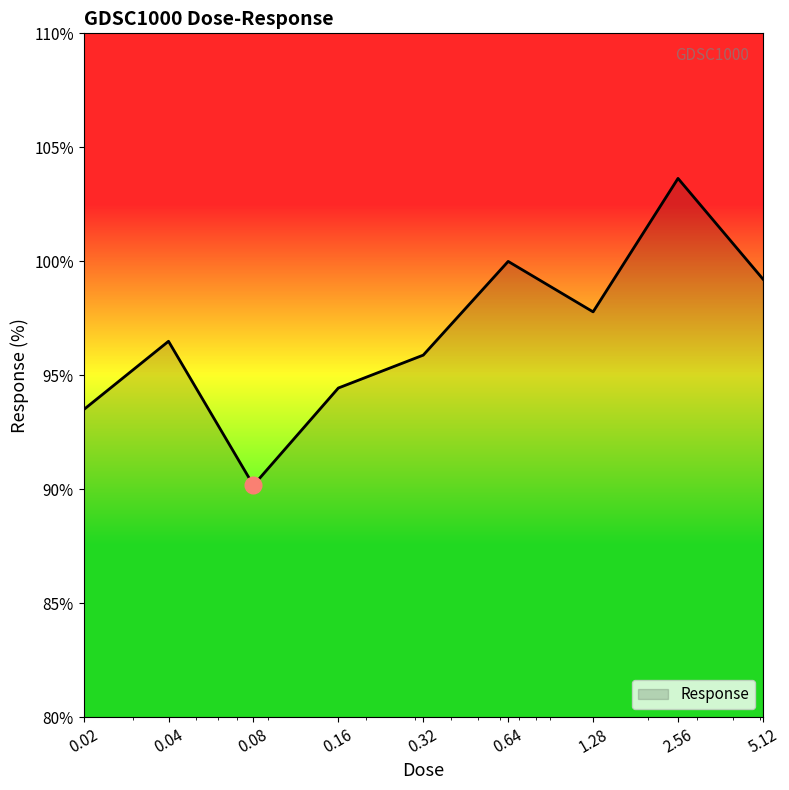

What is the greatest value displayed?

103.6